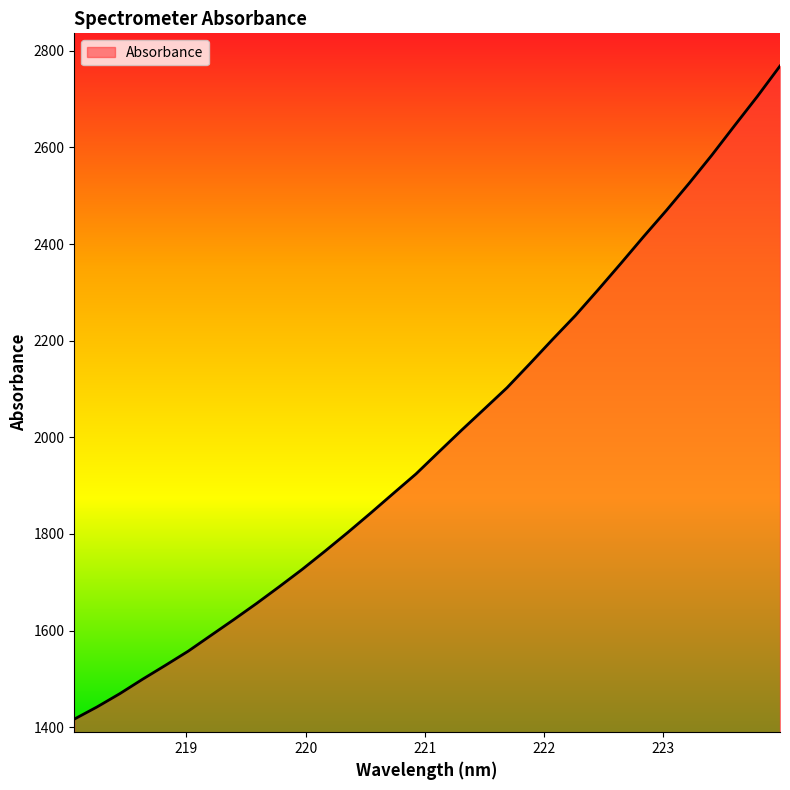

What is the maximum value shown in the chart?

2768.4